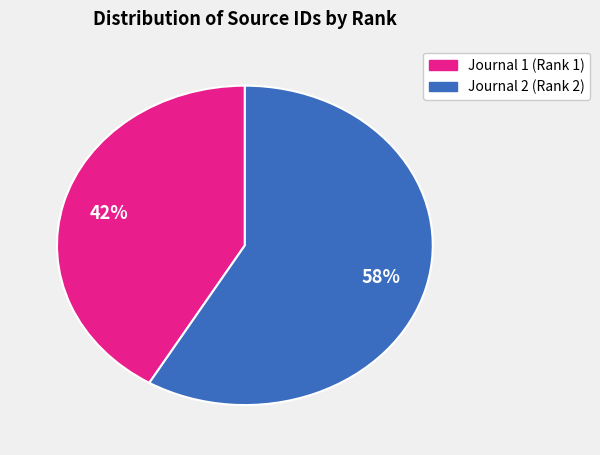

How many slices are in this pie chart?

2